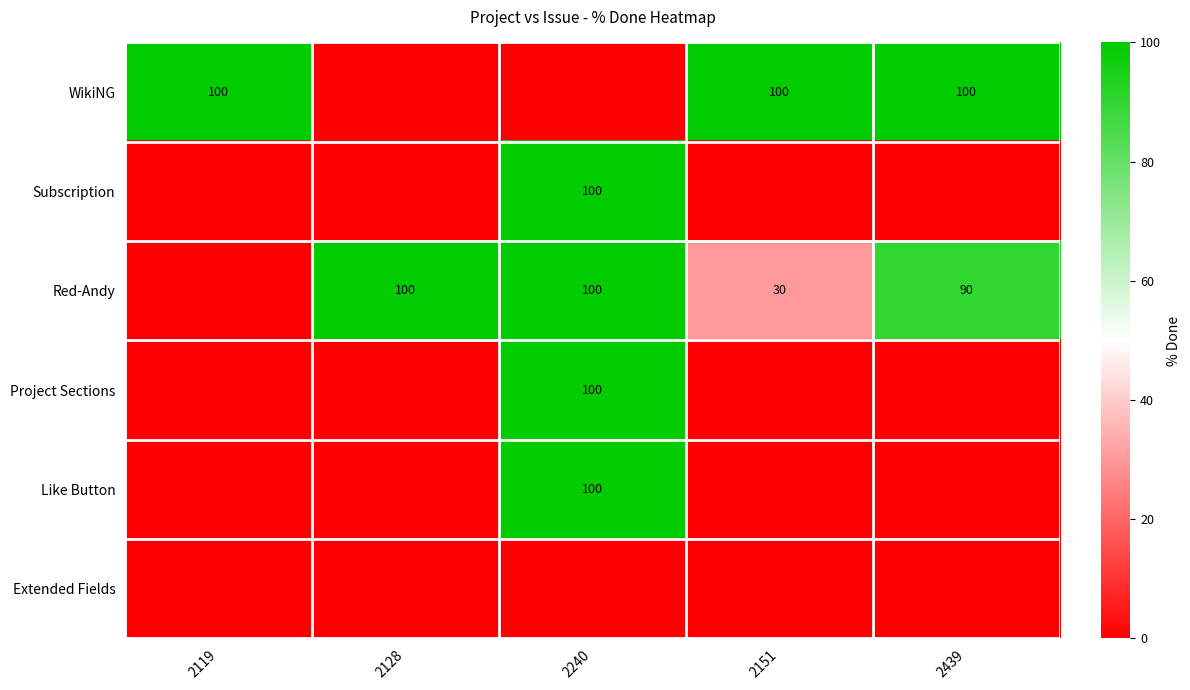

The Subscription series shows 159 at 2240. True or false?

False